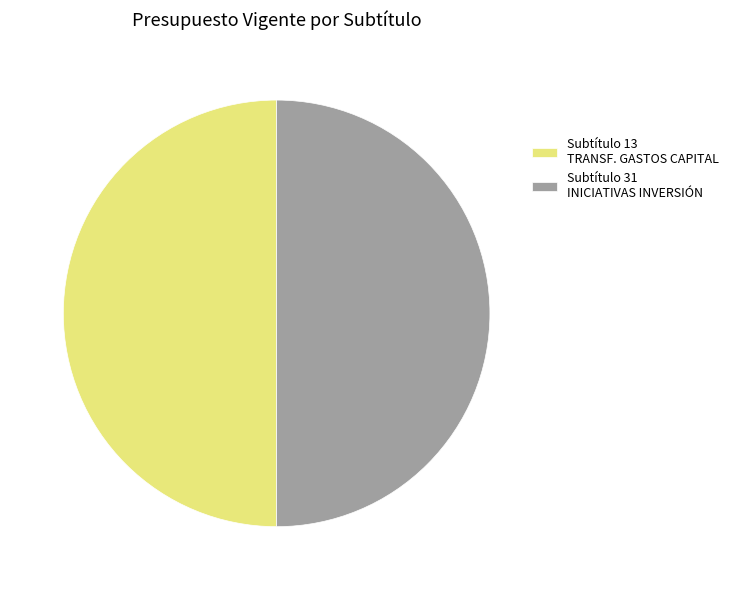

True or false: Subtítulo 13 TRANSF. GASTOS CAPITAL accounts for 50% of the total.

True